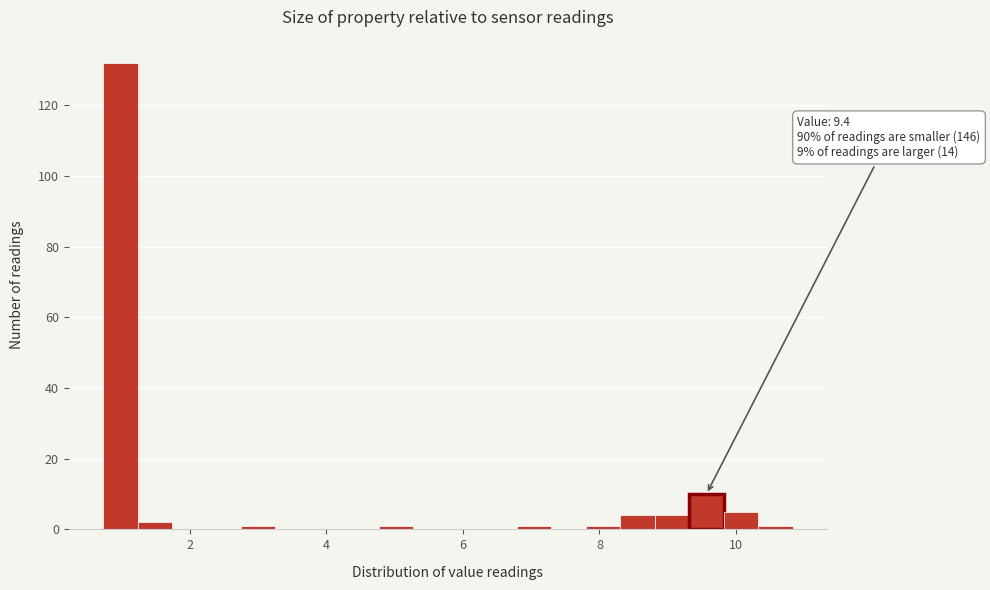

Around what value on the x-axis is the tallest bar? Give the approximate position of its centre, as read against the axis.

1.0